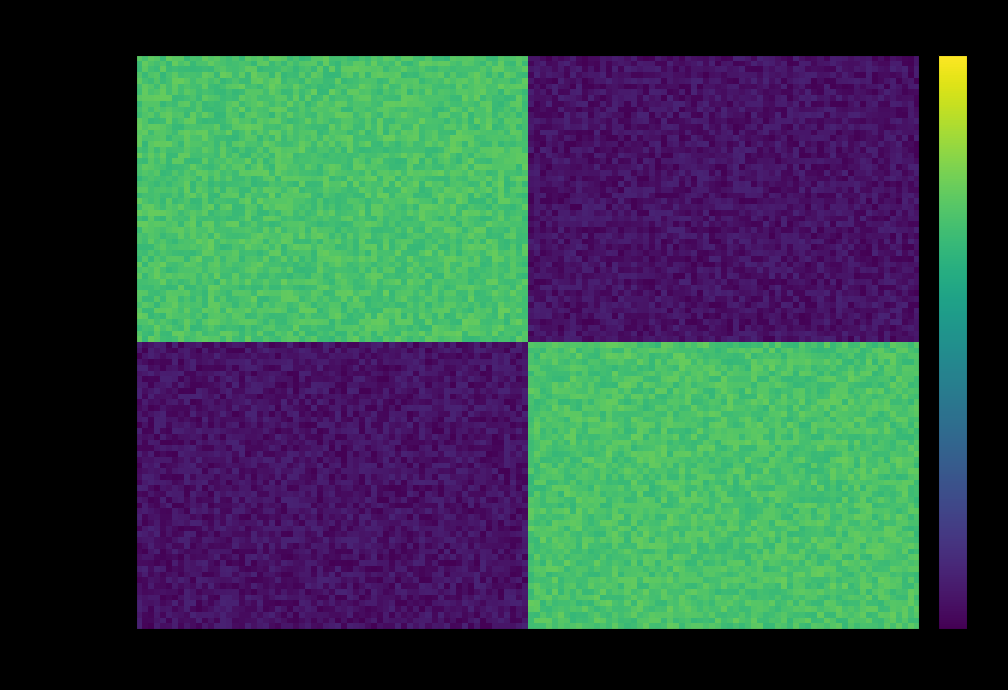

At which category does the chart reach its peak across all series?

1